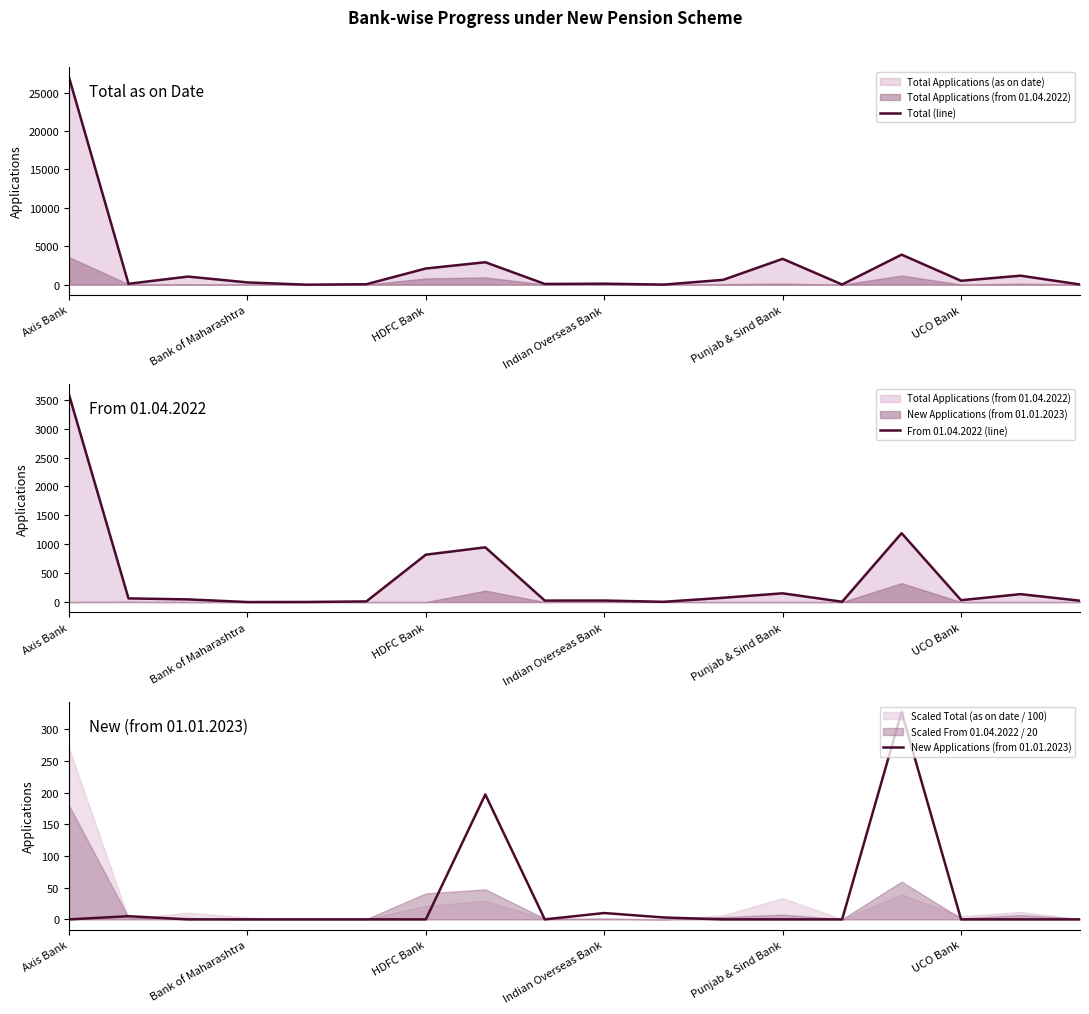

In Total (line), how many points are higher than both neighbors (excluding endpoints)?

6